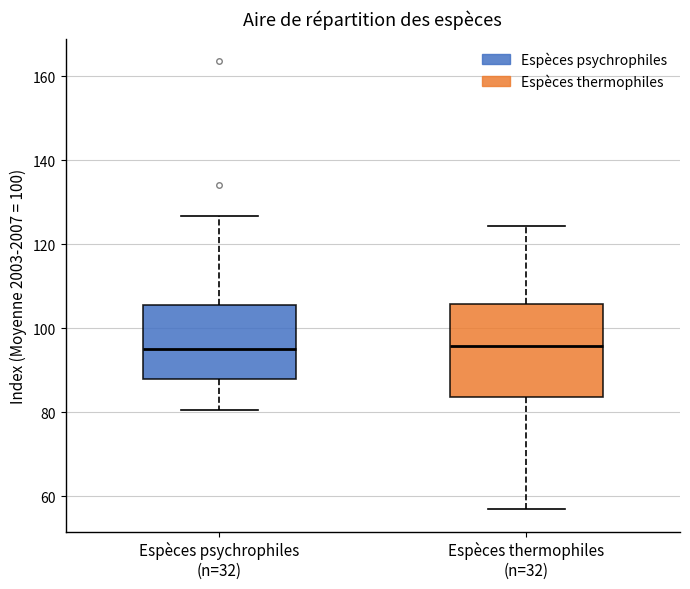

Reading left to right, read every box against the y-axis: the position of its median line, the range the box covers, and the ends of its whiskers. The values are not printed on the chart, so give them approximately, as read against the axis.

Espèces psychrophiles (n=32): median 96, box 88 to 106, whiskers 80 to 126
Espèces thermophiles (n=32): median 96, box 84 to 106, whiskers 56 to 124